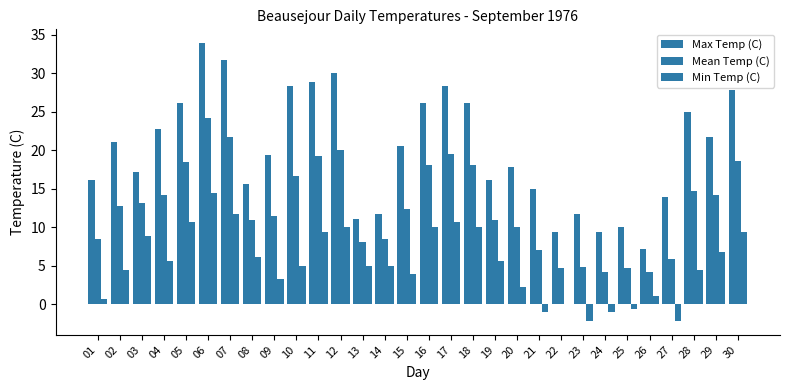

List the series in order of their peak value, lowest first.

Min Temp (C), Mean Temp (C), Max Temp (C)